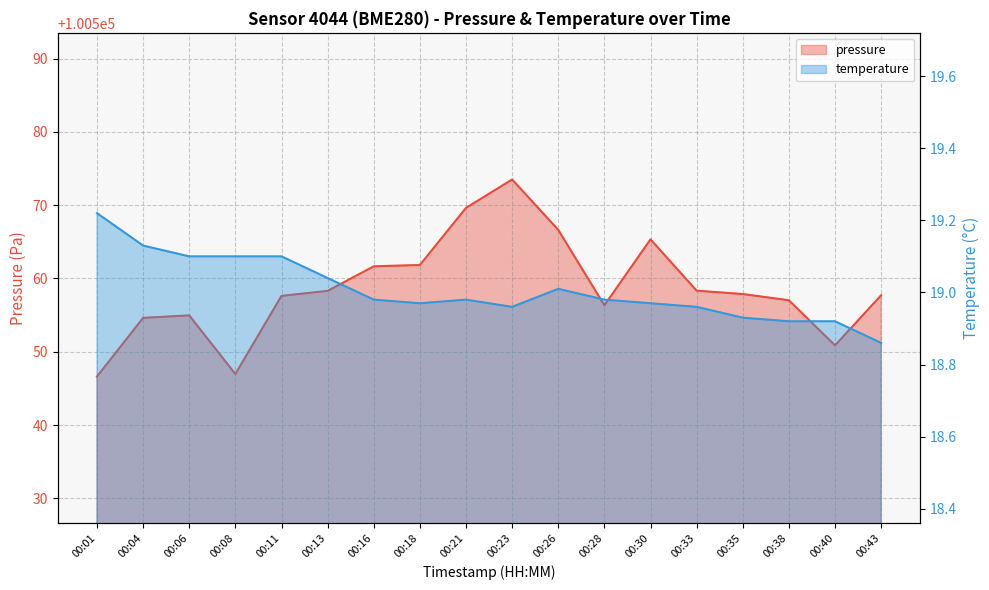

What is the difference between the highest and lowest values at 00:35?

100539.0